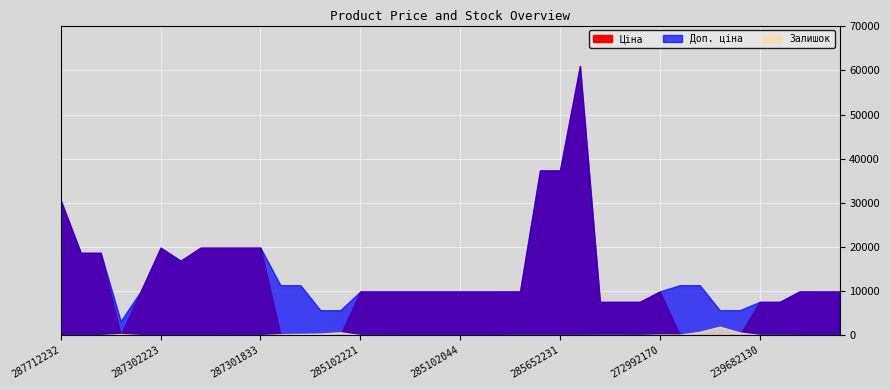

The value of Залишок at 284392211 is 39.0. True or false?

True